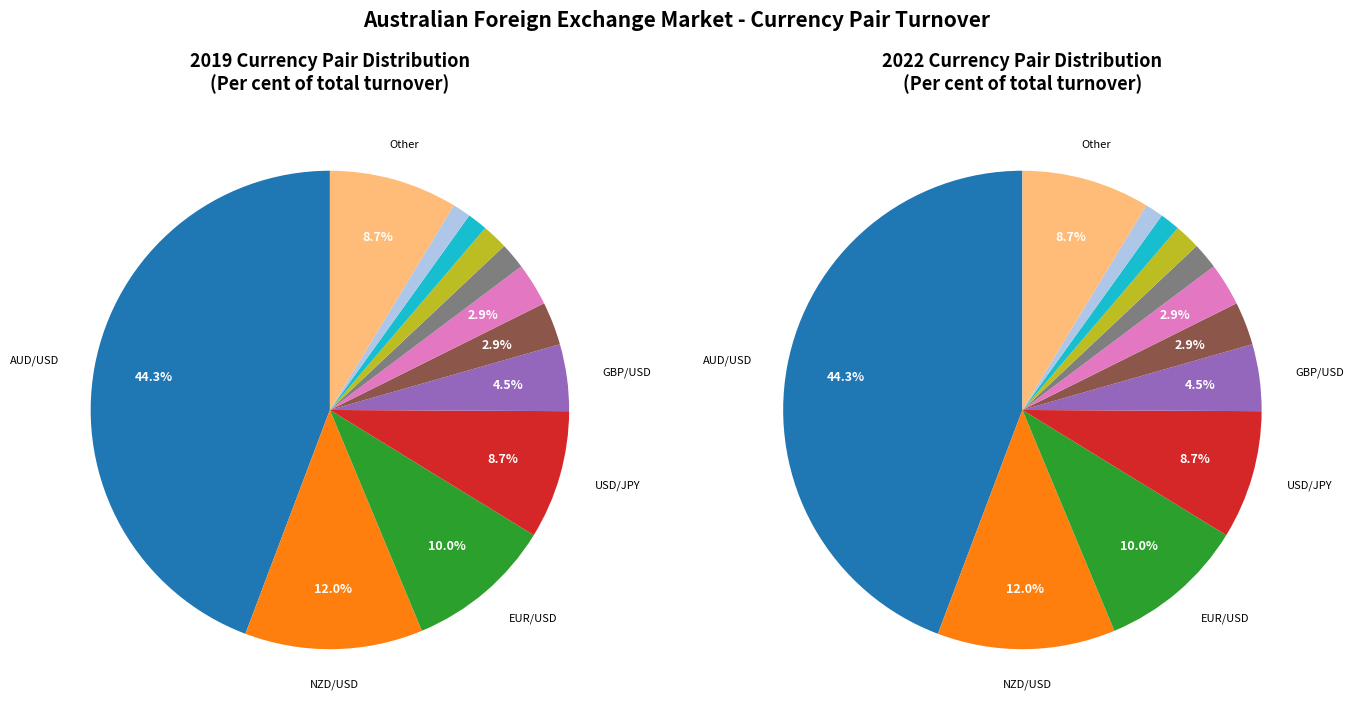

How many segments does this pie chart have?

12